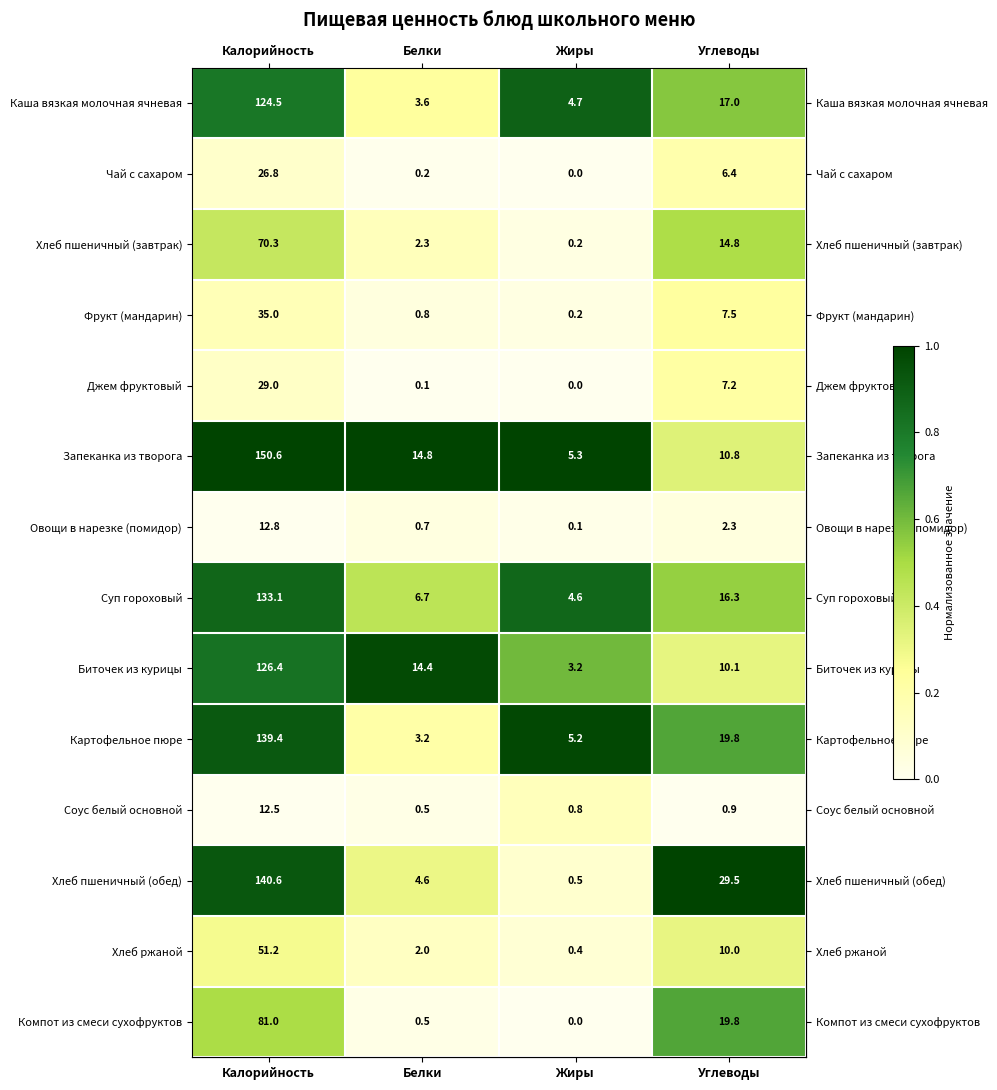

At which category is the sum across all series the highest?

Калорийность